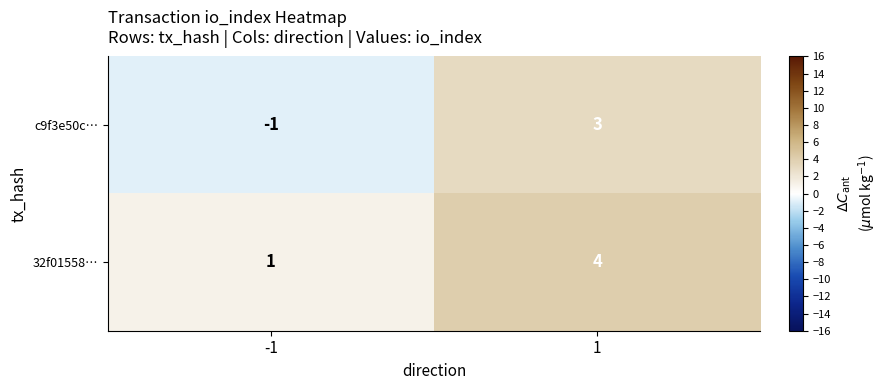

What is the sum of all 32f01558… values?

5